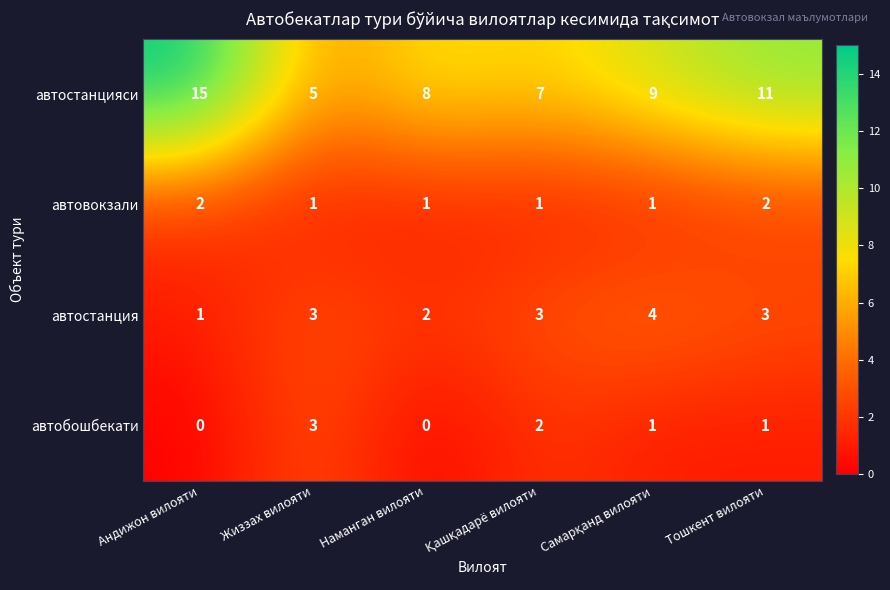

What is the spread (max minus min) of values at Жиззах вилояти?

4